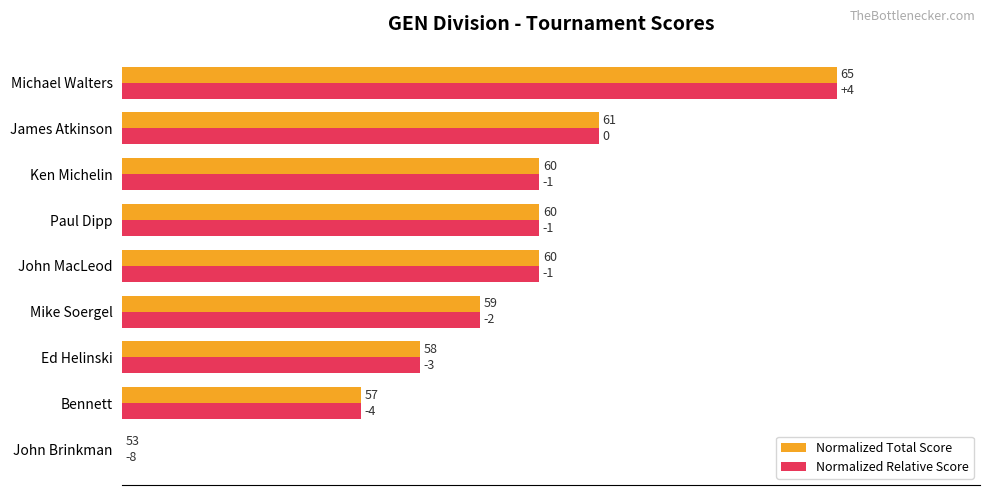

What are all the series names shown in the legend?

Normalized Total Score, Normalized Relative Score